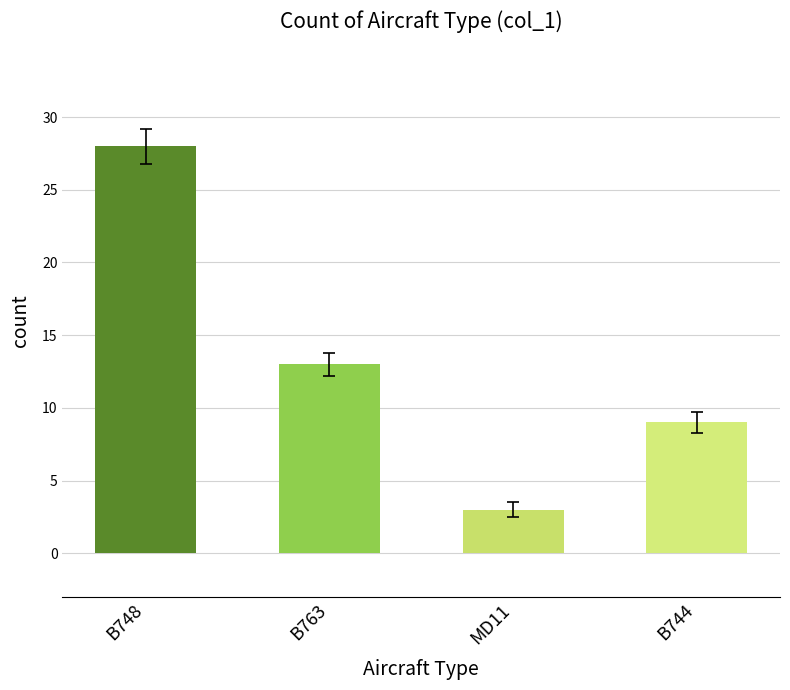

Count the number of categories in the chart.

4